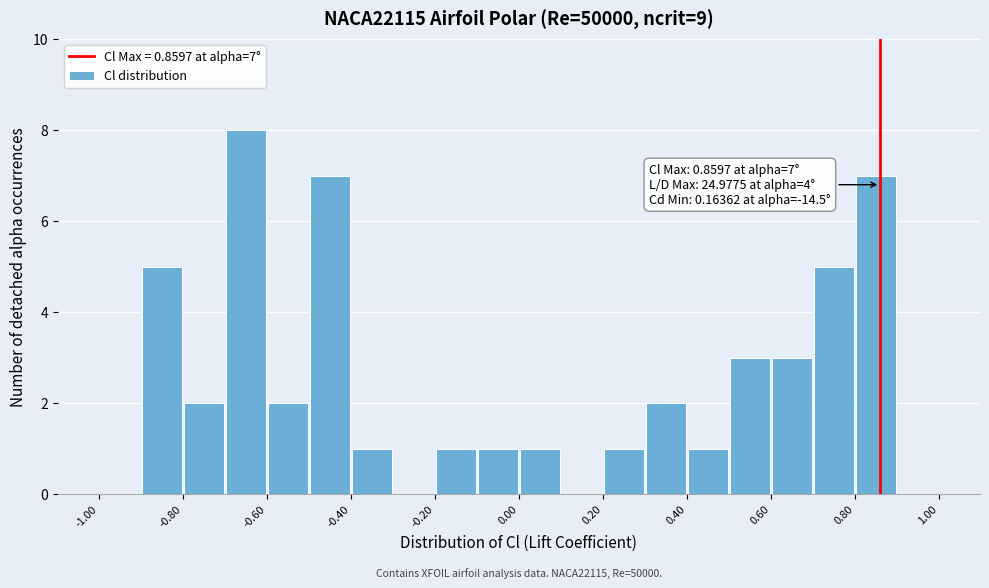

Over which range of the x-axis is the bar tallest?

-0.7 to -0.6